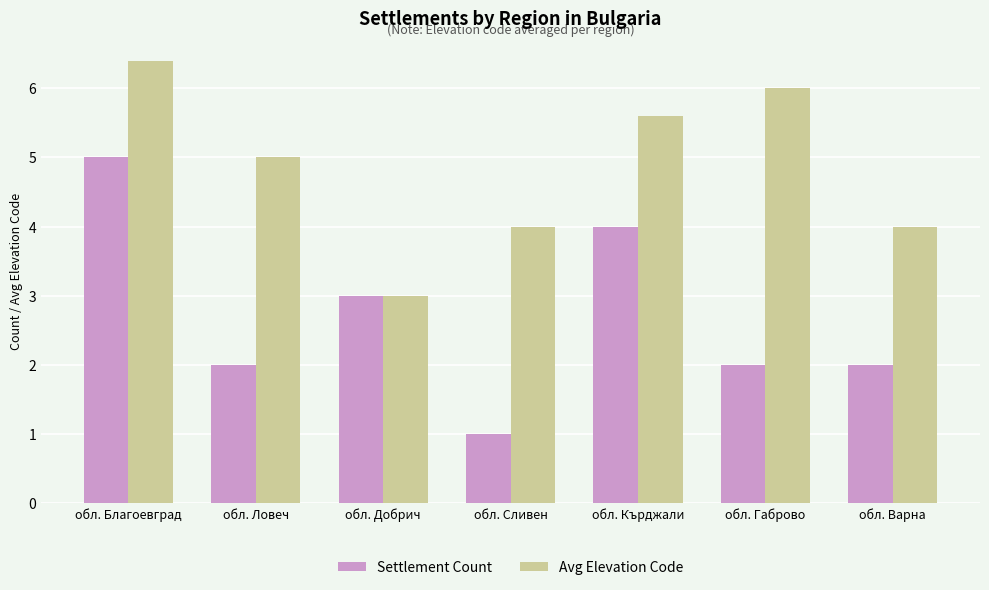

What is the difference between the second highest and minimum values in the Settlement Count series?

3.0